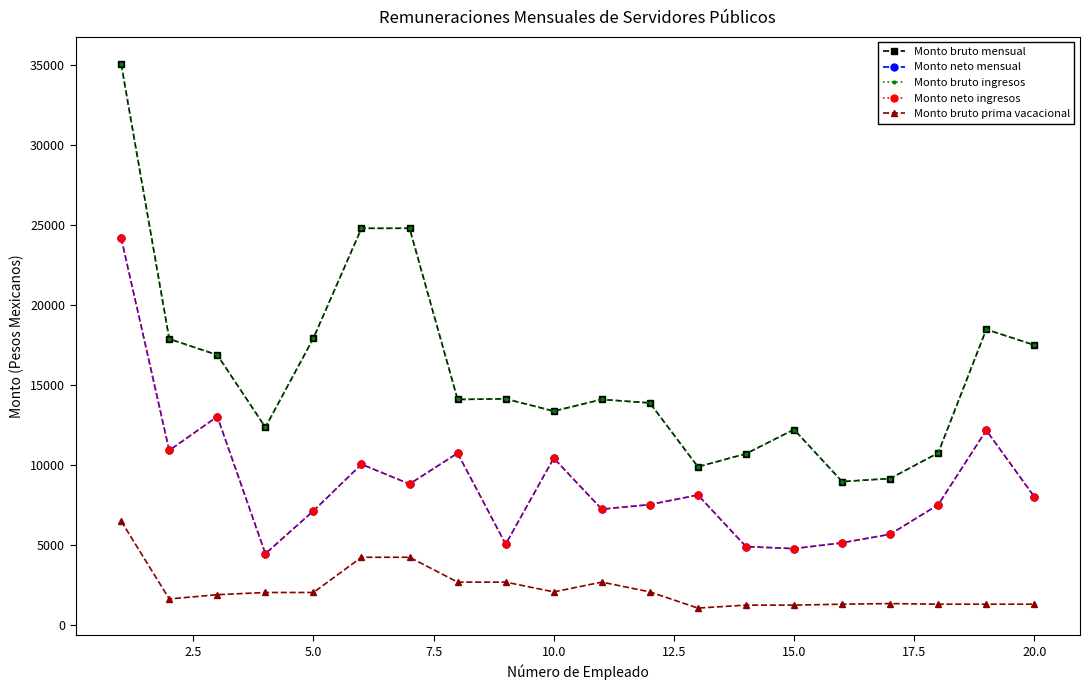

Does the chart have visible grid lines?

No